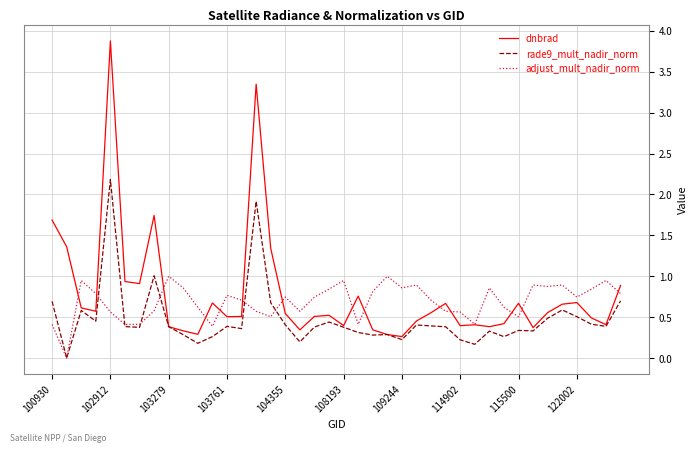

List the series in order of their peak value, highest first.

dnbrad, rade9_mult_nadir_norm, adjust_mult_nadir_norm